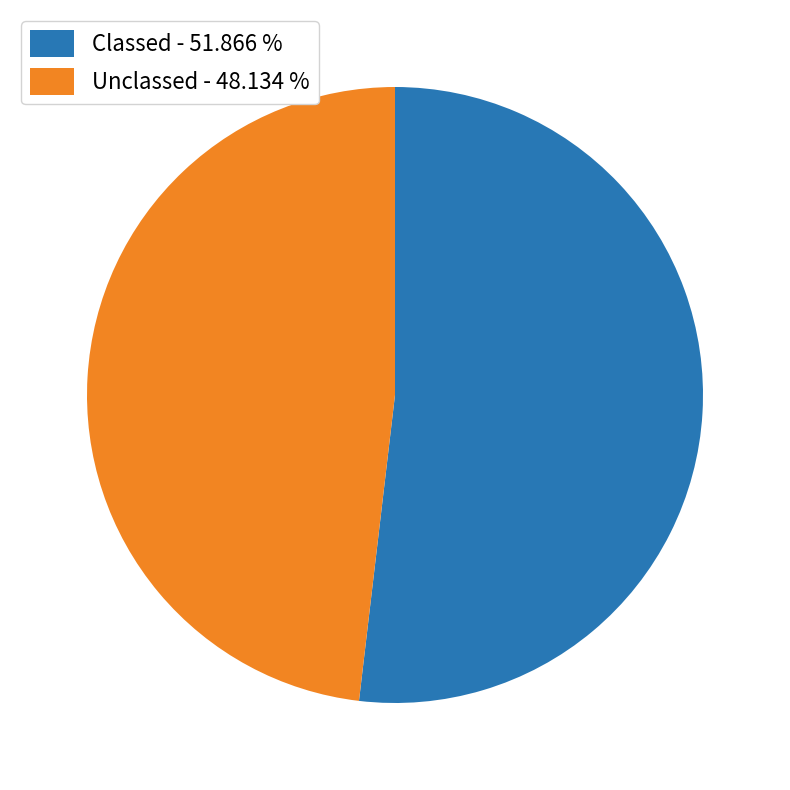

Between Classed - 51.866 % and Unclassed - 48.134 %, which is larger?

Classed - 51.866 %